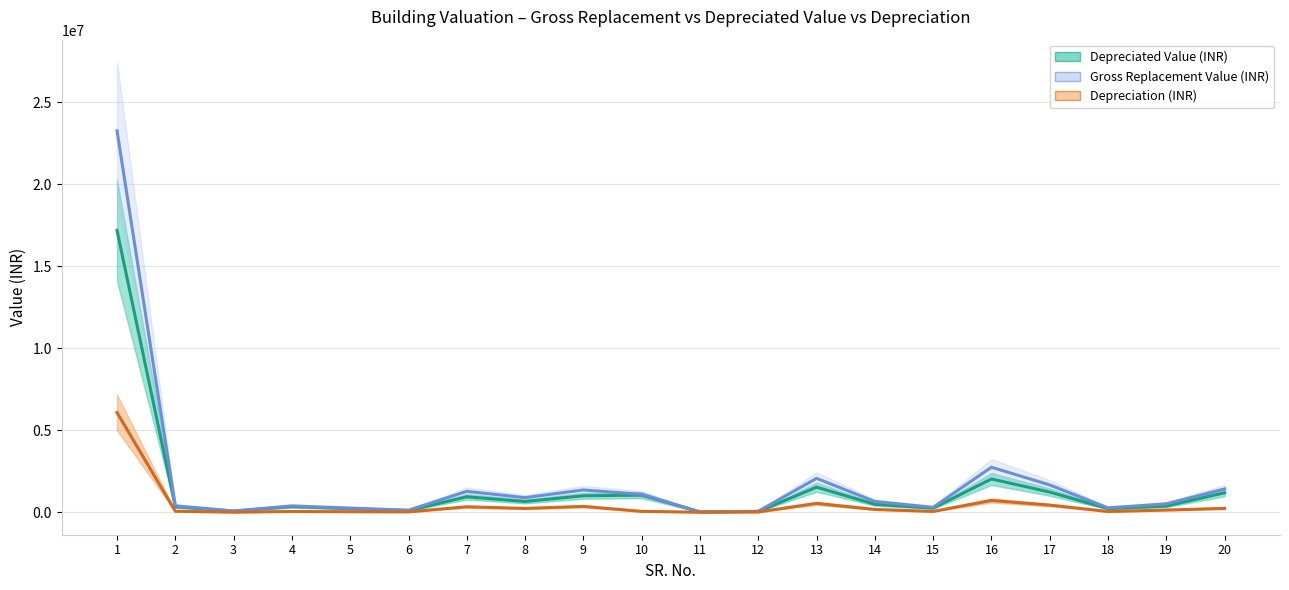

Reading left to right, extract all data points from this chart.

Depreciated Value (INR): 17178889.2	334515.0	71211.3	342043.7	221884.6	103772.1	940694.6	655470.4	1004349.8	1040263.3	20731.0	44426.7	1526198.4	484091.1	250535.6	2026982.2	1228112.8	223177.5	378568.7	1185967.2
Gross Replacement Value (INR): 23253995.5	393547.0	74566.8	388134.7	251784.0	124278.0	1273359.9	887269.6	1359526.0	1092140.0	21764.8	60137.6	2065920.0	655284.0	300042.6	2743800.0	1662420.0	267278.4	512445.0	1420320.0
Depreciation (INR): 6075106.3	59032.1	3355.5	46091.0	29899.3	20505.9	332665.3	231799.2	355176.2	51876.7	1033.8	15711.0	539721.6	171193.0	49507.0	716817.8	434307.2	44100.9	133876.3	234352.8